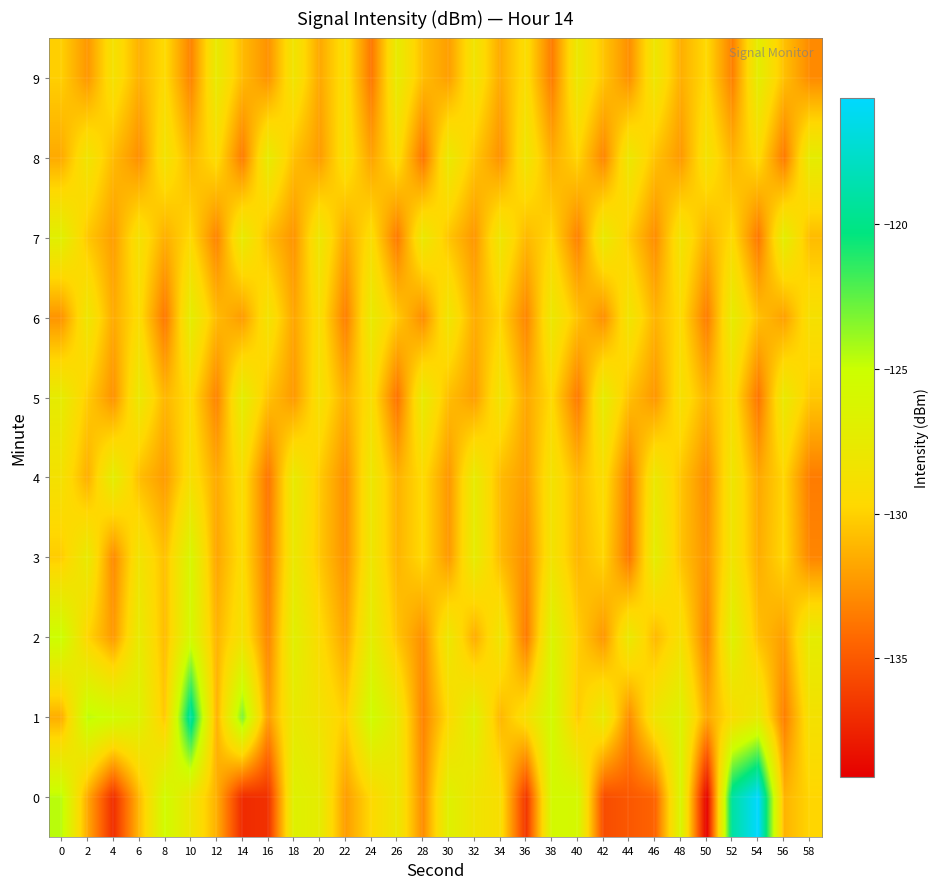

Count the number of categories in the chart.

30